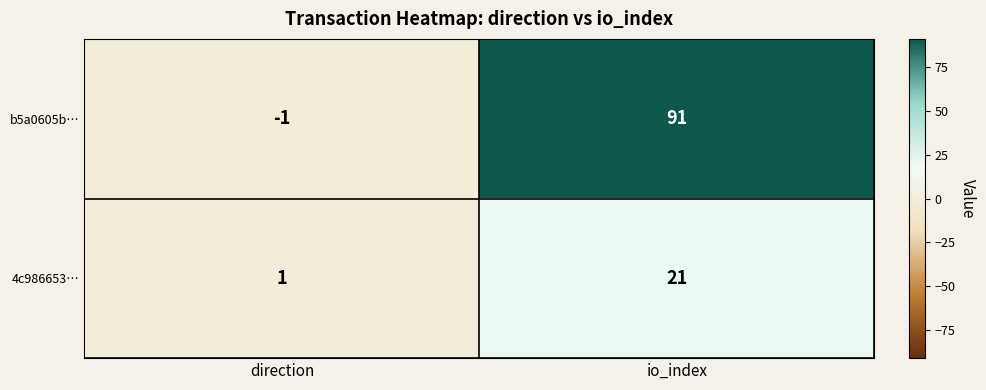

Reading right to left, extract all data points from this chart.

b5a0605b…: io_index=91	direction=-1
4c986653…: io_index=21	direction=1